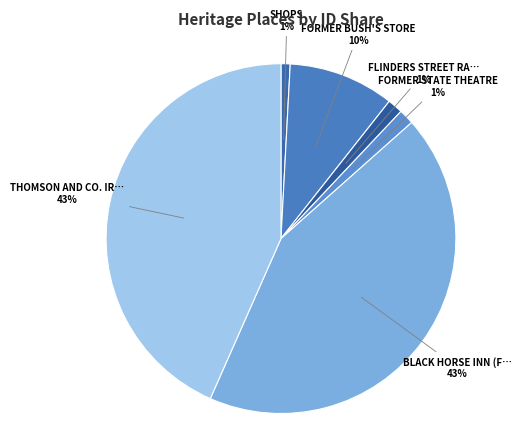

How many slices are in this pie chart?

6